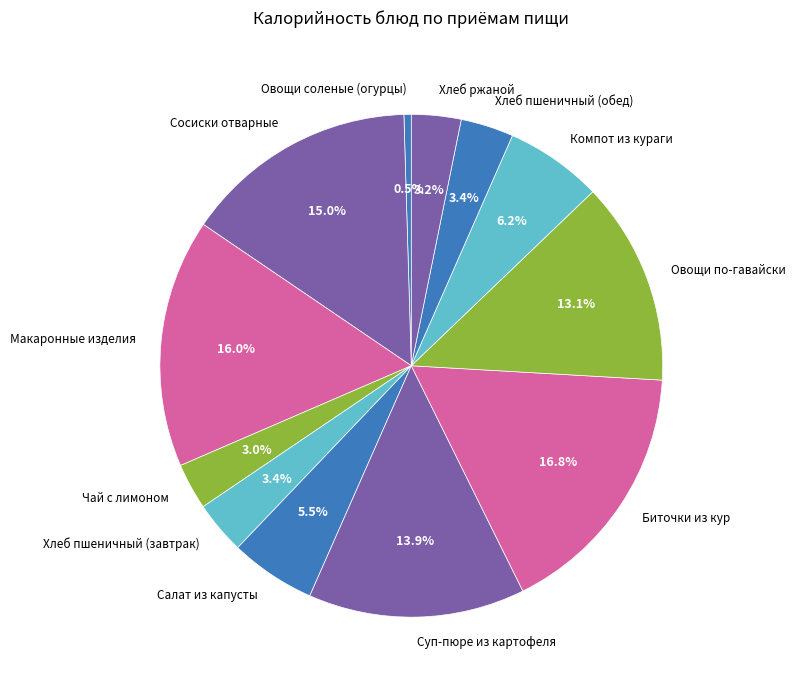

What percentage is the Сосиски отварные slice, to the nearest percent?

15%